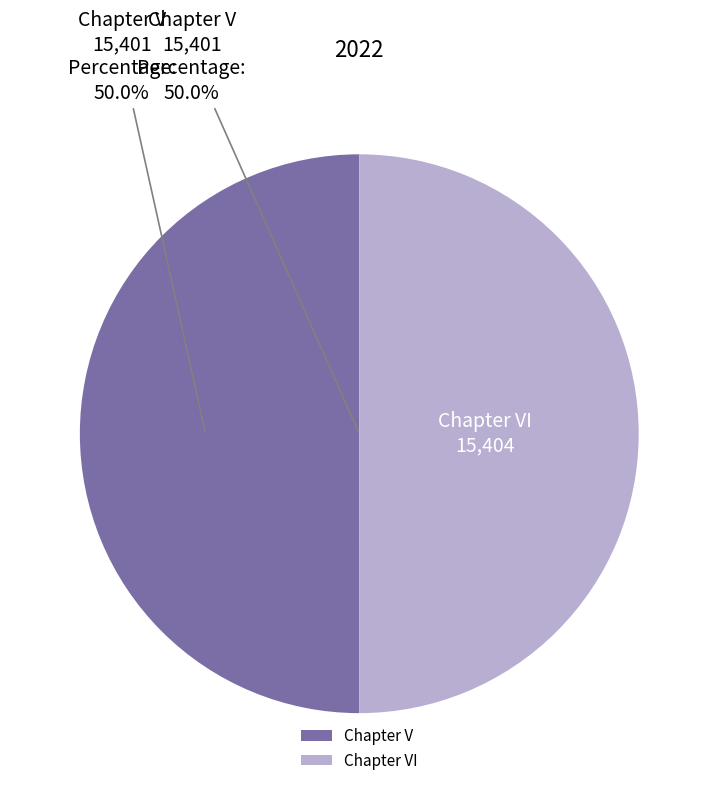

To the nearest percent, what percentage of the pie is Chapter V?

50%